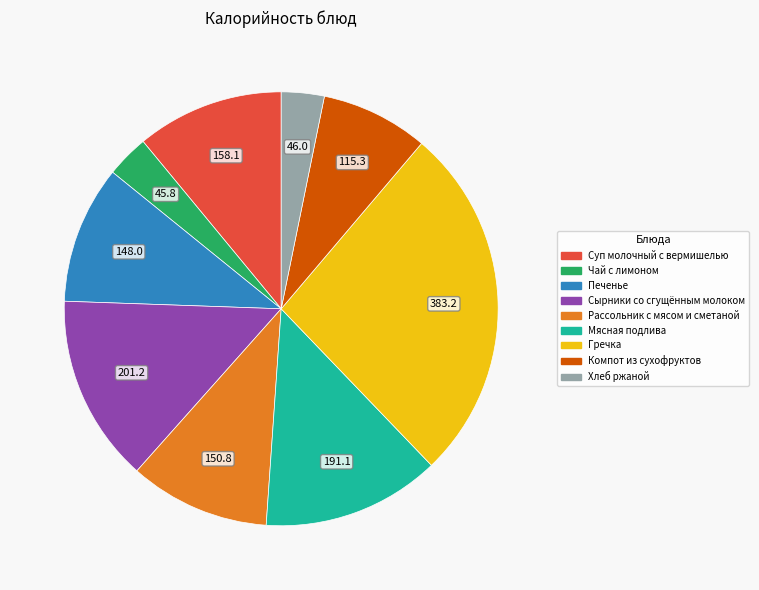

Which category has the biggest portion of the pie?

Гречка